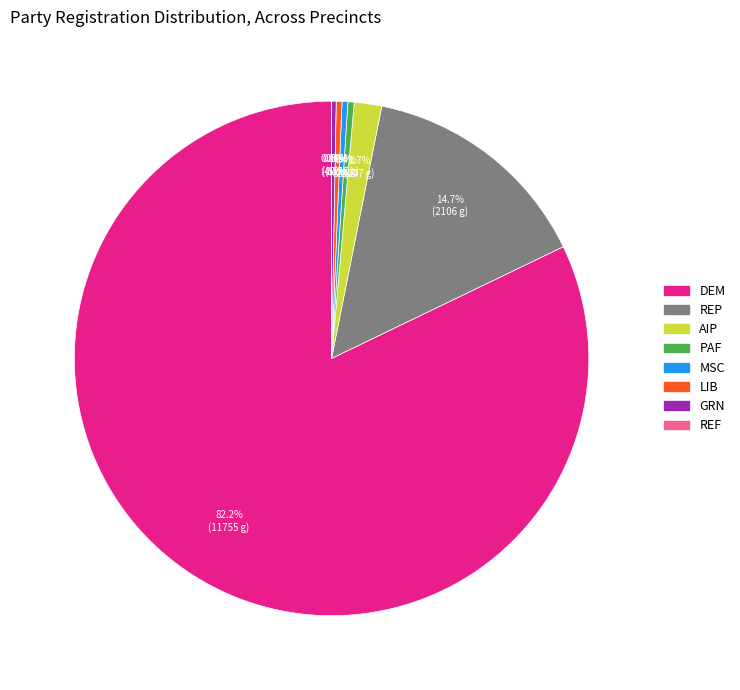

Is there a majority slice in this chart?

Yes